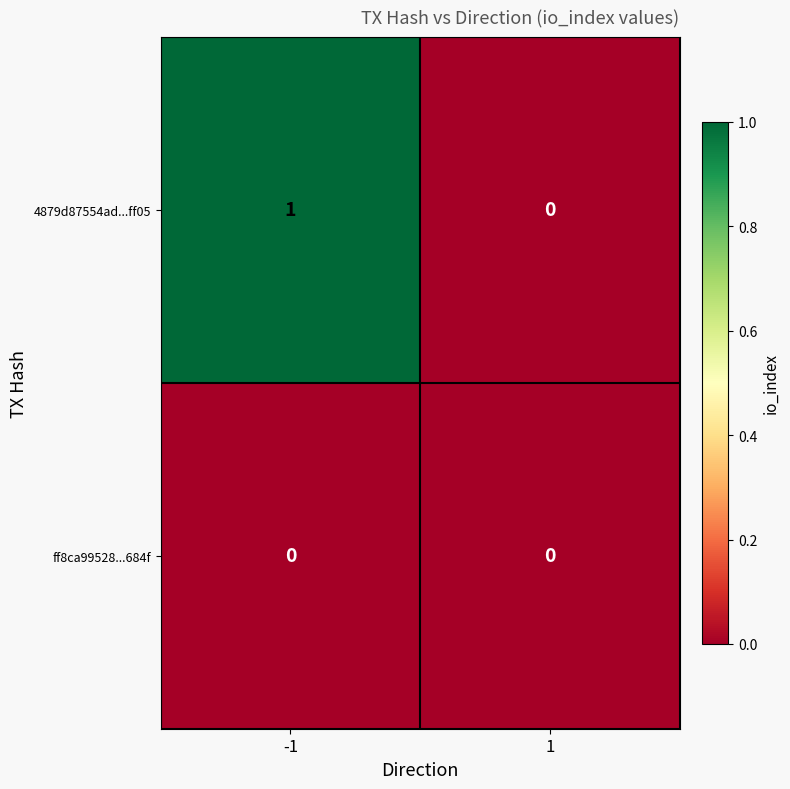

Which series changed the most between -1 and 1?

4879d87554ad...ff05